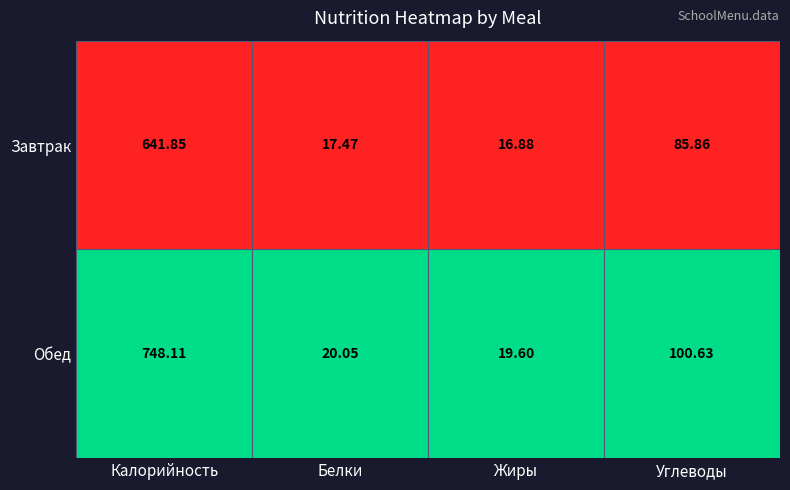

List the series in order of their peak value, lowest first.

Завтрак, Обед